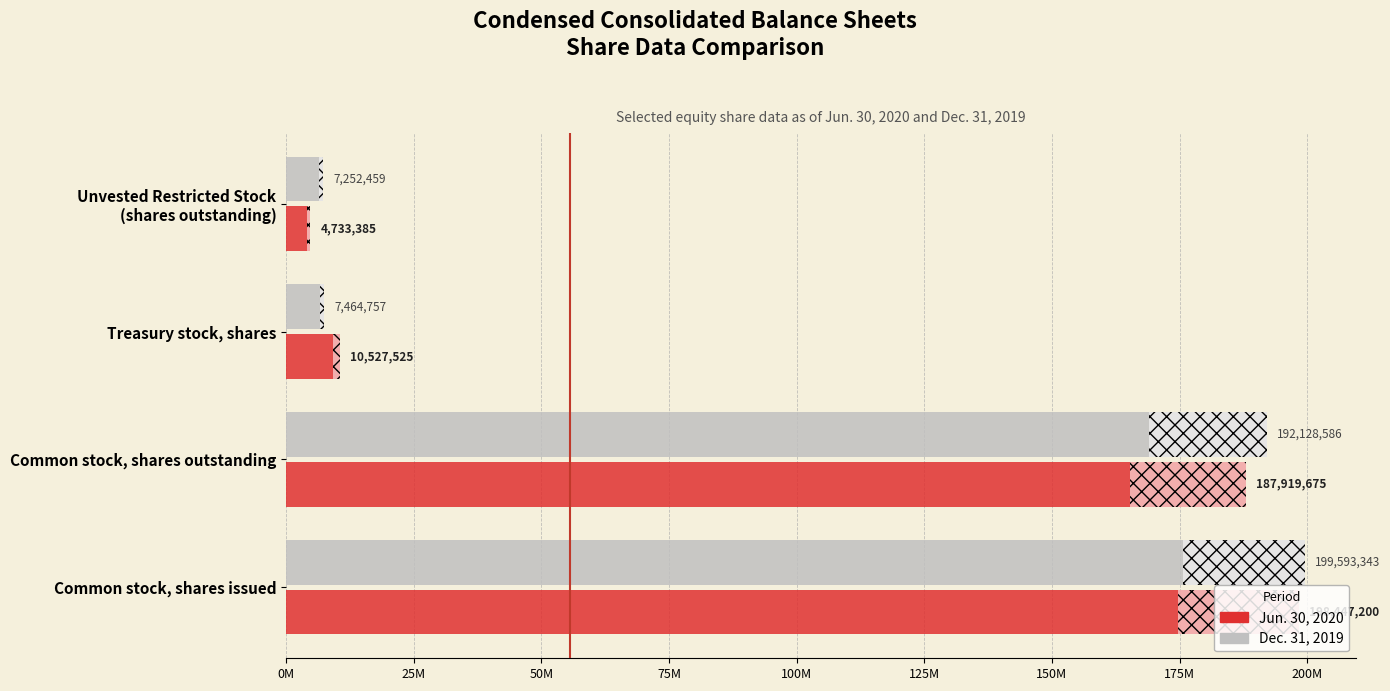

How many bars are there in total?

8